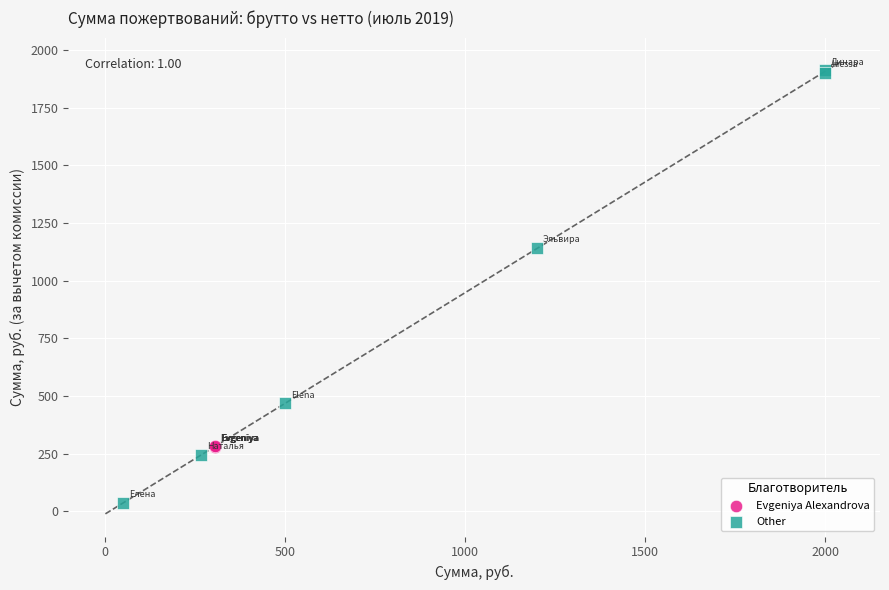

Which series has the largest Y range (max minus min)?

Other